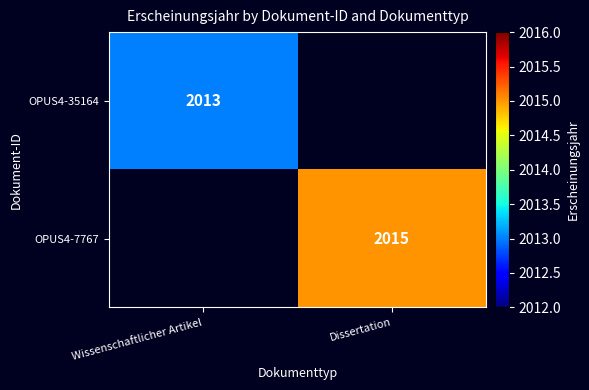

The value of OPUS4-35164 at Wissenschaftlicher Artikel is 1328. True or false?

False